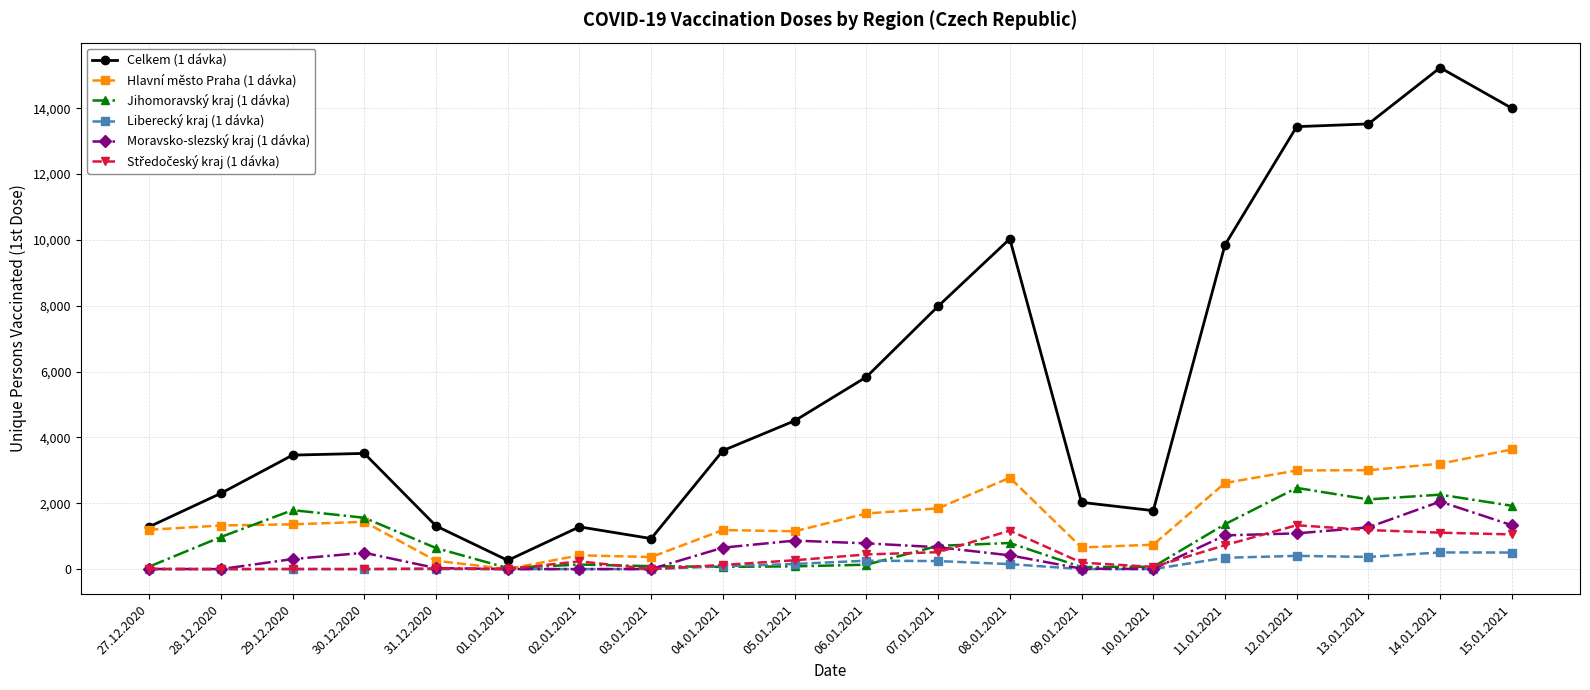

What is the sum of the Hlavní město Praha (1 dávka) values at 09.01.2021 and 29.12.2020?

2017